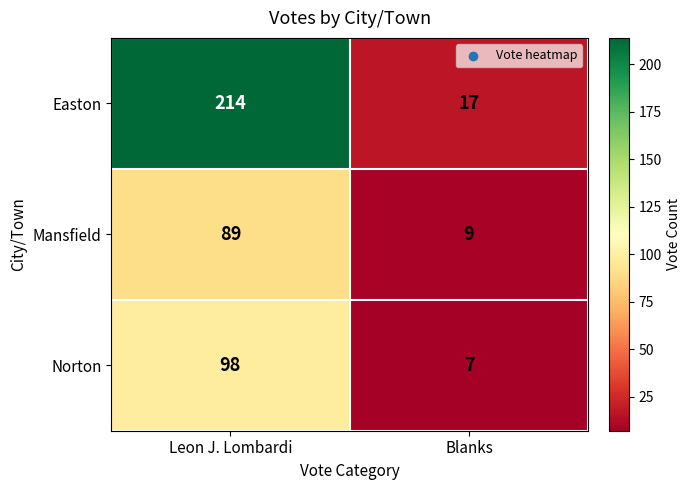

At which category does the chart reach its peak across all series?

Leon J. Lombardi